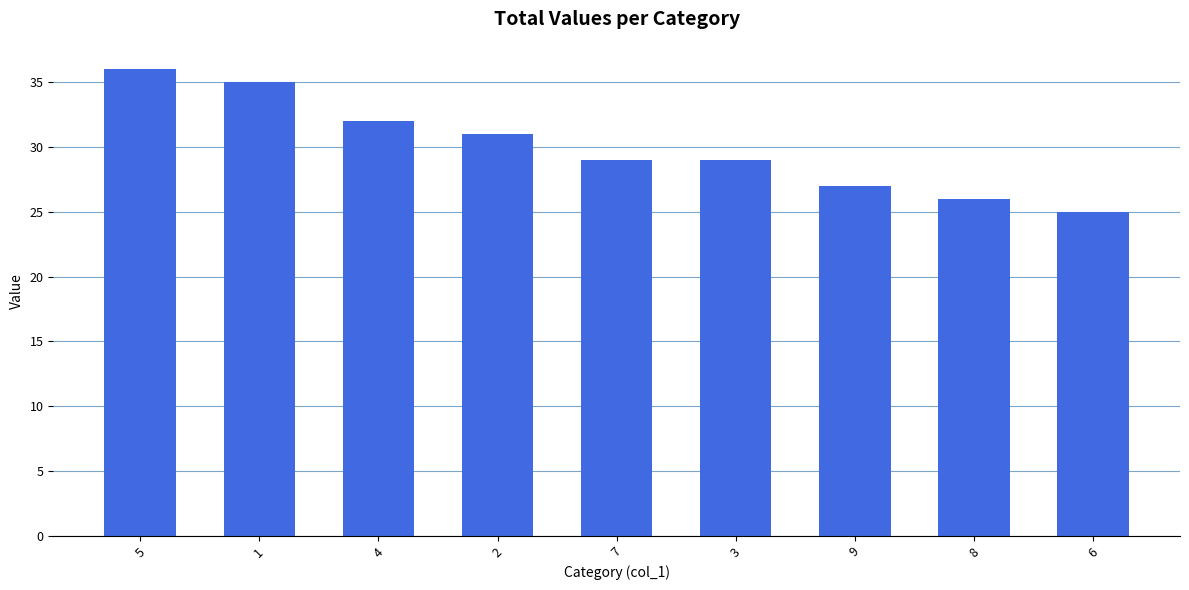

Read the value at 4, to the nearest 10.

30